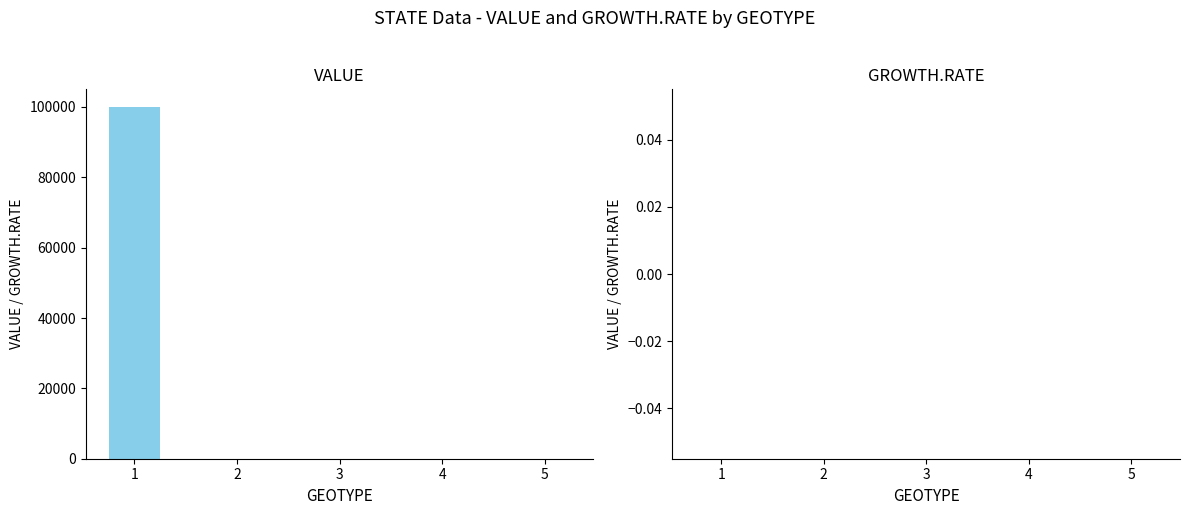

What is the greatest value displayed?

100000